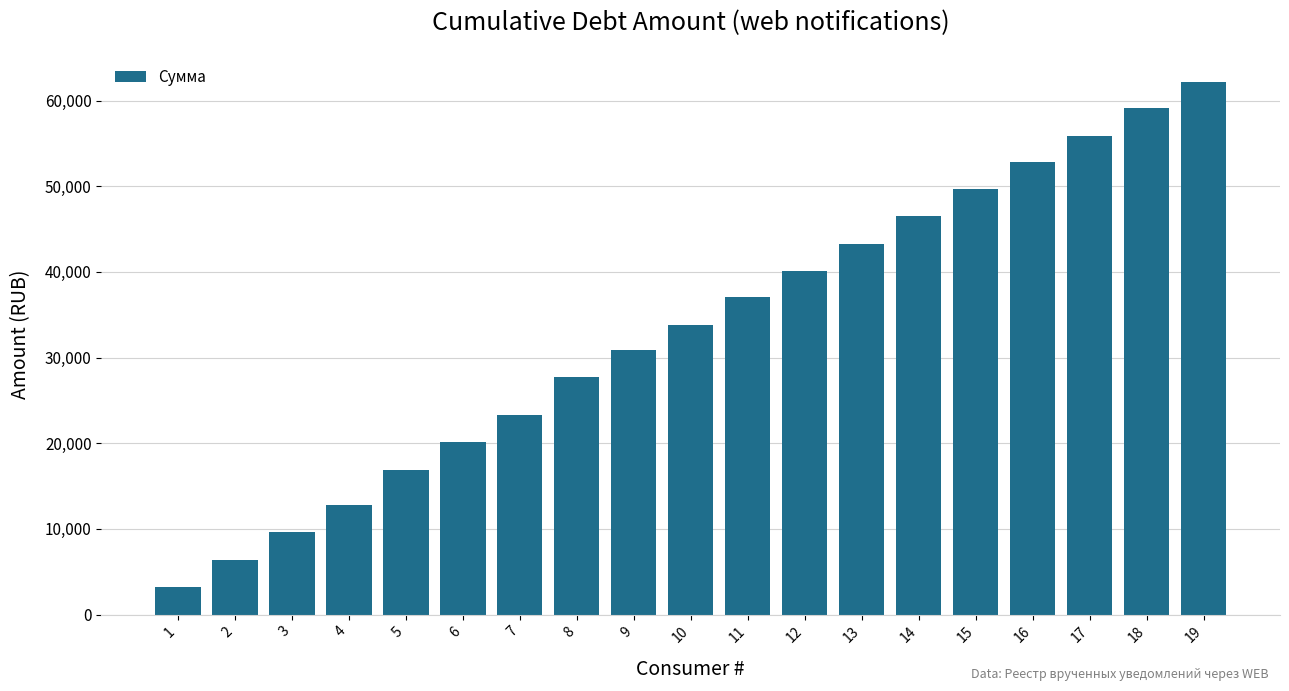

At which category does the chart reach its minimum across all series?

1